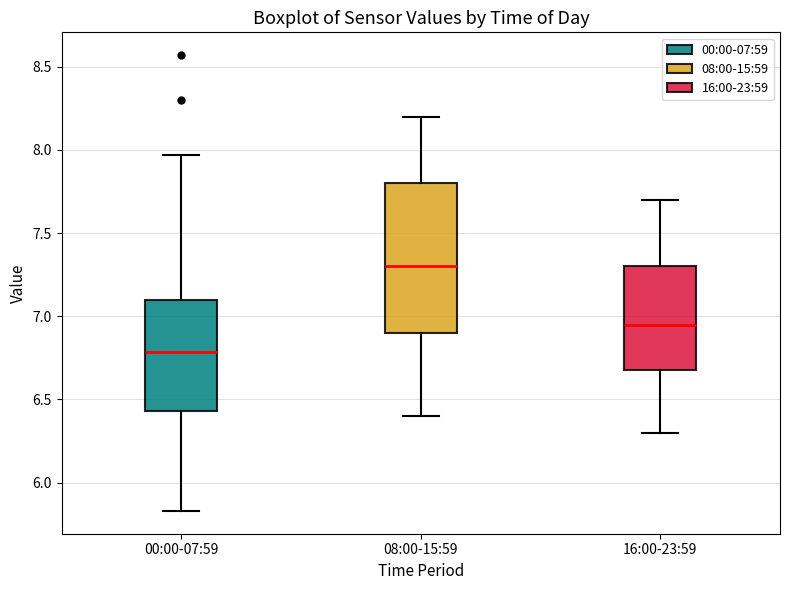

Reading left to right, read every box against the y-axis: the position of its median line, the range the box covers, and the ends of its whiskers. The values are not printed on the chart, so give them approximately, as read against the axis.

00:00-07:59: median 6.80, box 6.45 to 7.10, whiskers 5.85 to 7.95
08:00-15:59: median 7.30, box 6.90 to 7.80, whiskers 6.40 to 8.20
16:00-23:59: median 6.95, box 6.70 to 7.30, whiskers 6.30 to 7.70